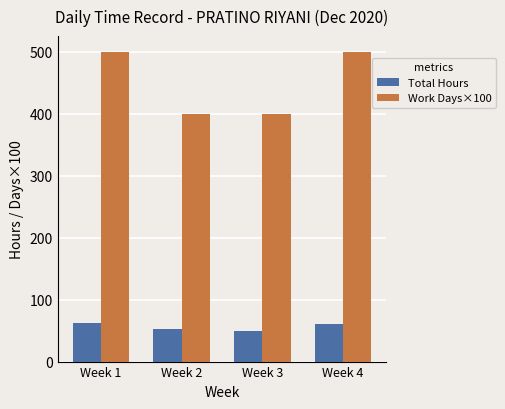

What are all the series names shown in the legend?

Total Hours, Work Days×100